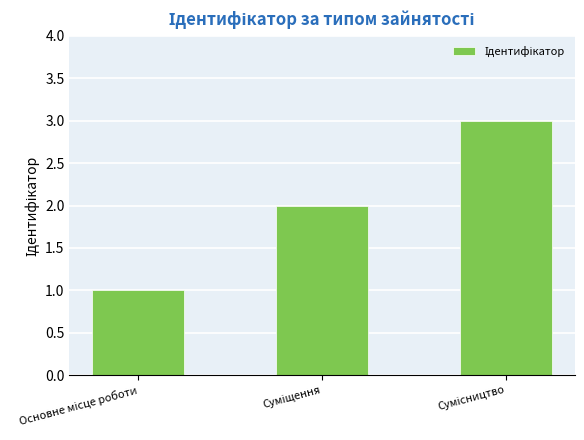

What is the difference between the second highest and minimum values?

1